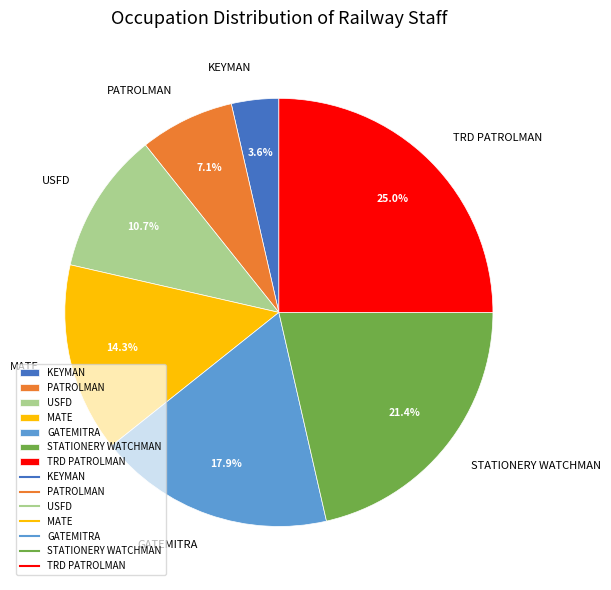

Which slice is the smallest?

KEYMAN